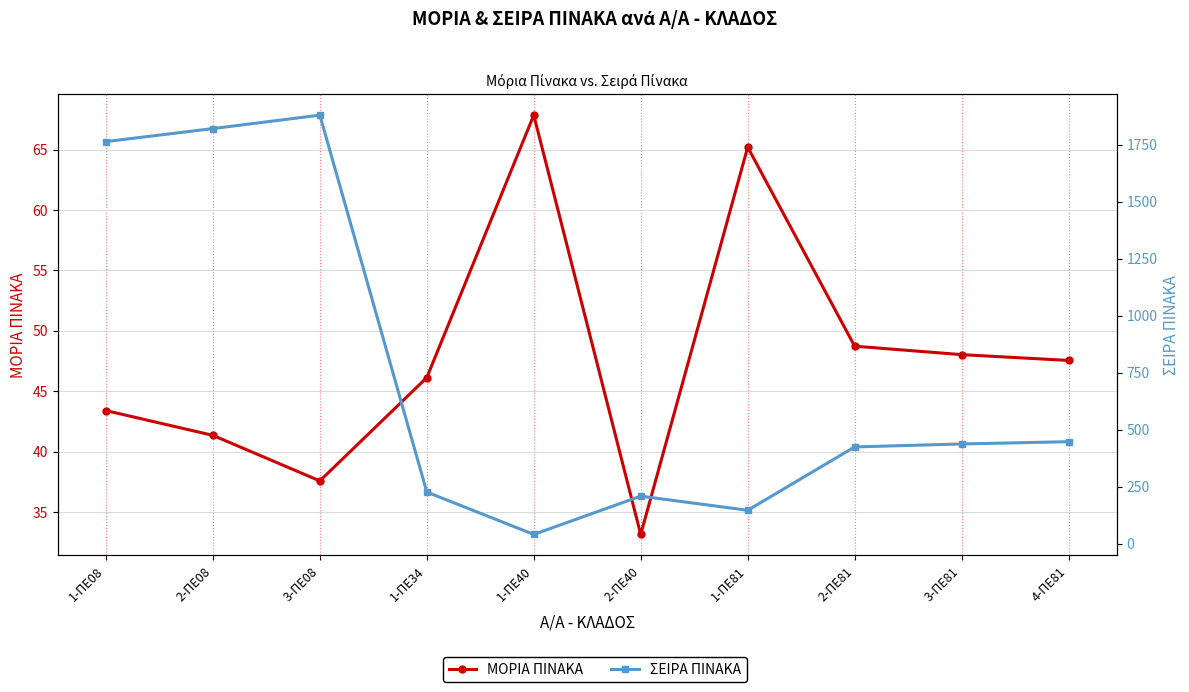

At which label does ΜΟΡΙΑ ΠΙΝΑΚΑ first exceed 47?

1-ΠΕ40